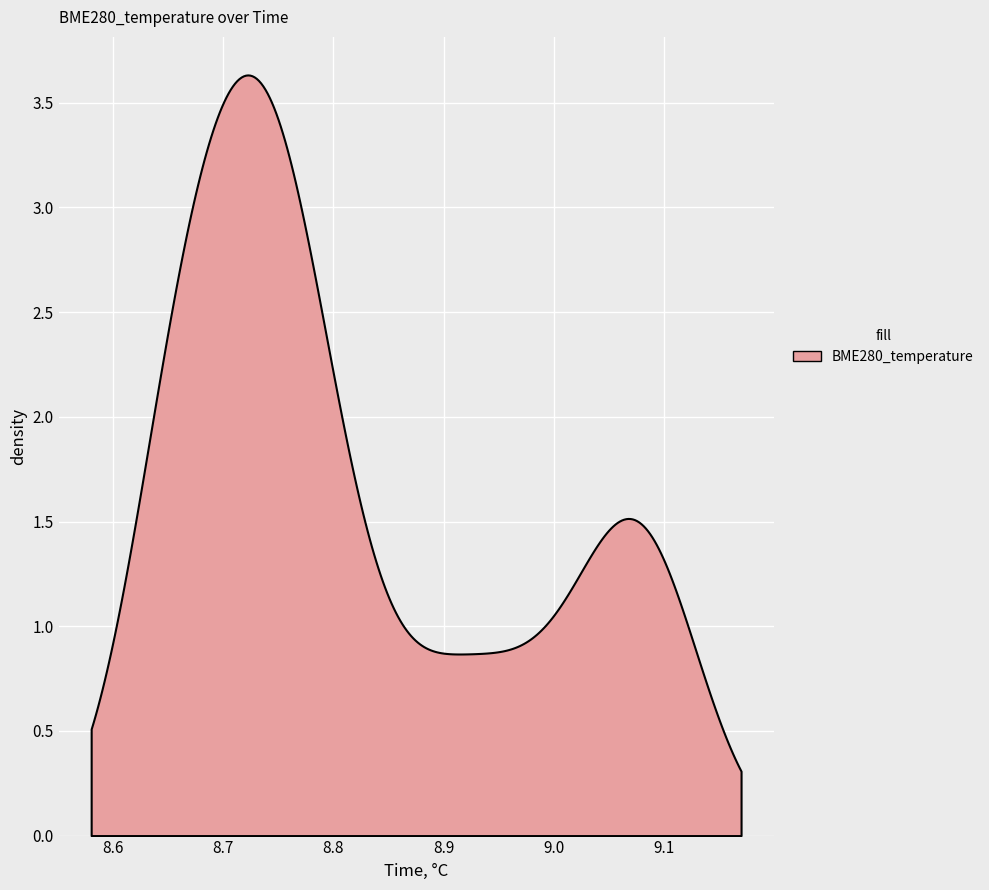

What is the difference between the maximum and minimum values?

3.3